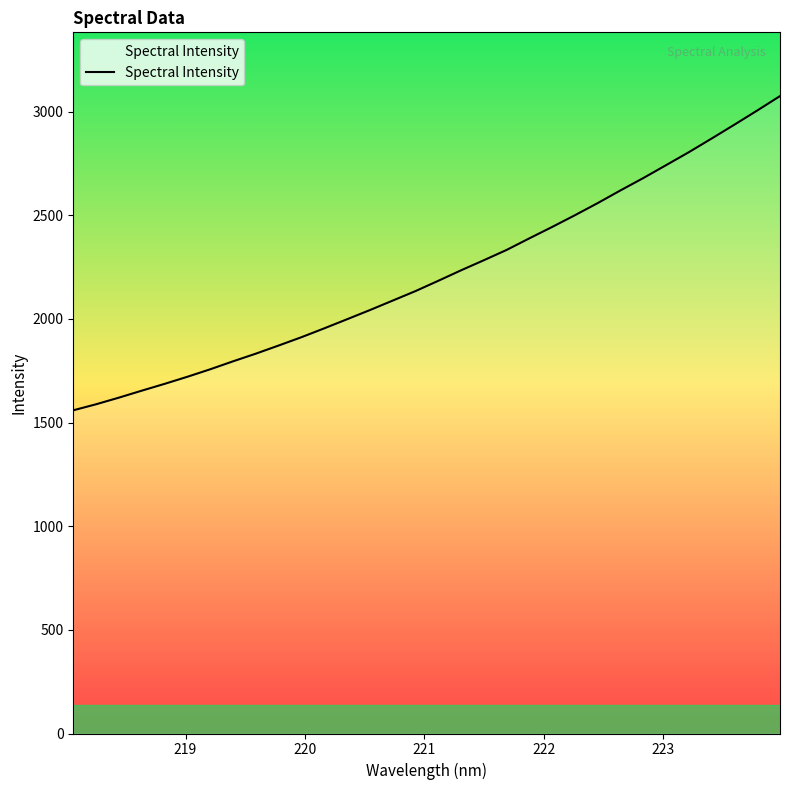

Reading right to left, what are all the values shown in this chart?

3074.4	3004.8	2936.6	2869.8	2804.0	2741.4	2679.1	2619.7	2558.5	2500.0	2443.3	2388.4	2332.4	2282.7	2234.0	2183.4	2133.8	2087.9	2042.2	1998.0	1954.1	1911.4	1871.3	1832.0	1795.0	1756.7	1720.6	1686.3	1653.5	1619.9	1588.0	1558.8